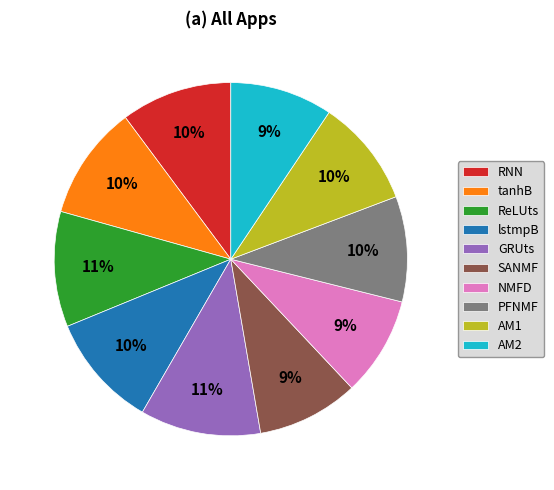

Combined, do lstmpB and PFNMF account for over 50%?

No